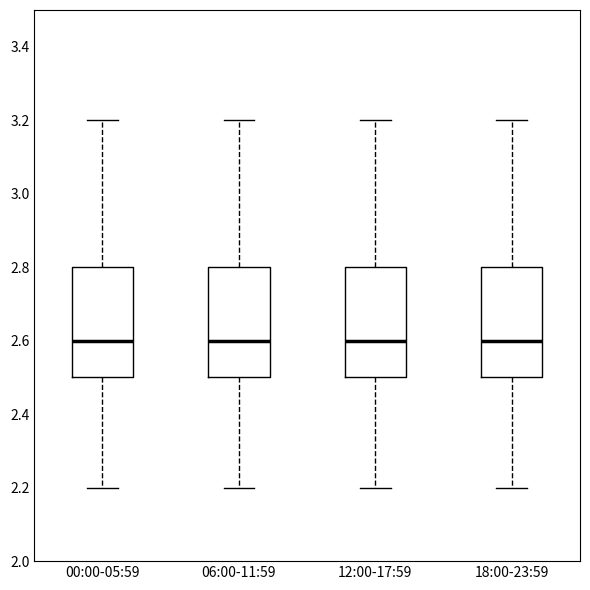

Reading left to right, transcribe this box plot: for each box, give where its median line is, the range the box spans, and where its two whiskers end, as read against the y-axis. The values are not printed on the chart, so give them approximately, as read against the axis.

00:00-05:59: median 2.6, box 2.5 to 2.8, whiskers 2.2 to 3.2
06:00-11:59: median 2.6, box 2.5 to 2.8, whiskers 2.2 to 3.2
12:00-17:59: median 2.6, box 2.5 to 2.8, whiskers 2.2 to 3.2
18:00-23:59: median 2.6, box 2.5 to 2.8, whiskers 2.2 to 3.2